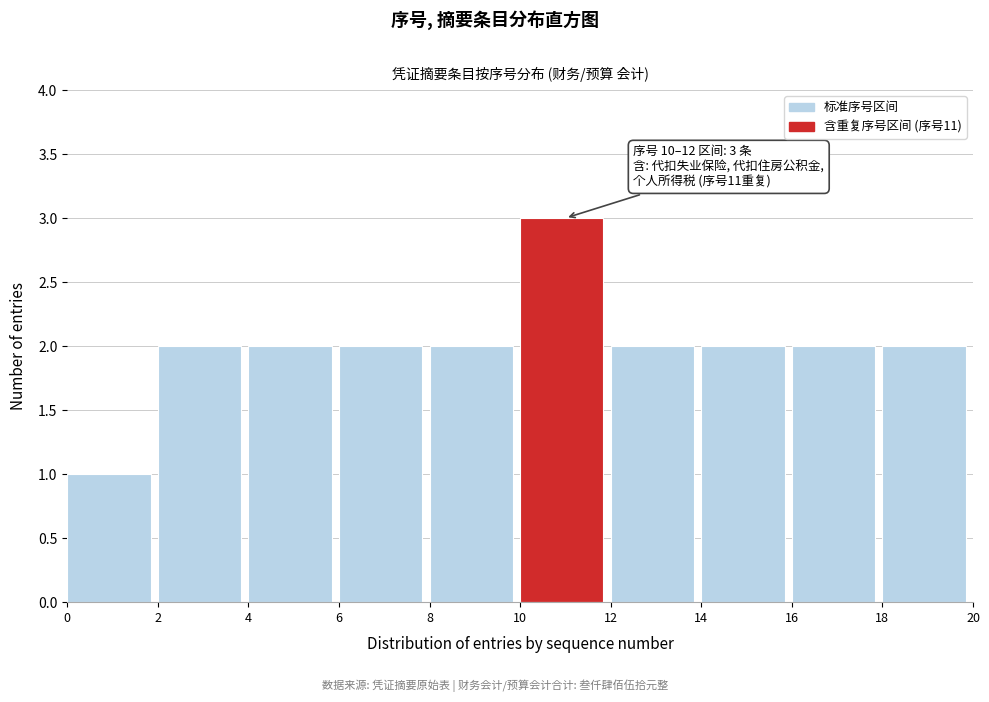

Which range on the x-axis has the tallest bar?

10 to 12